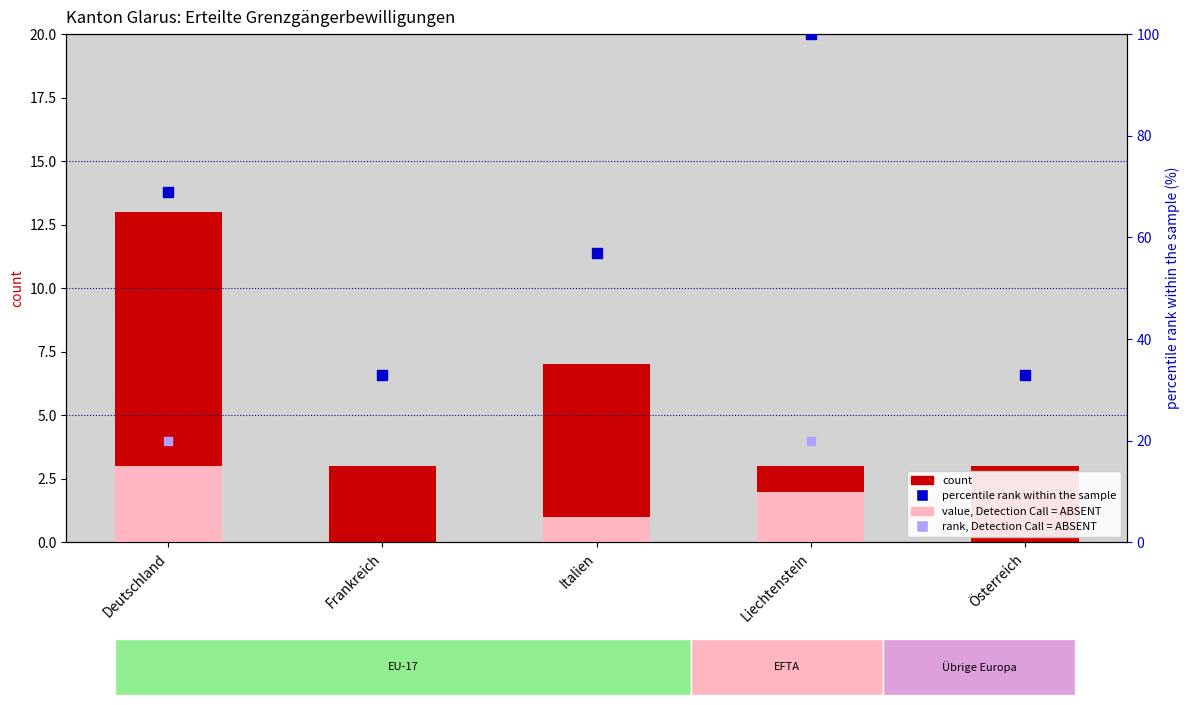

Which series has the largest total across all categories?

Erstmalig erteilte Bewilligungen (%)